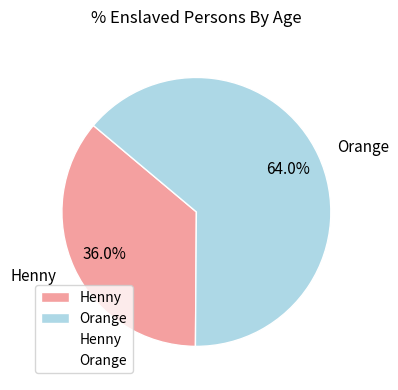

Which slice is the largest?

Orange